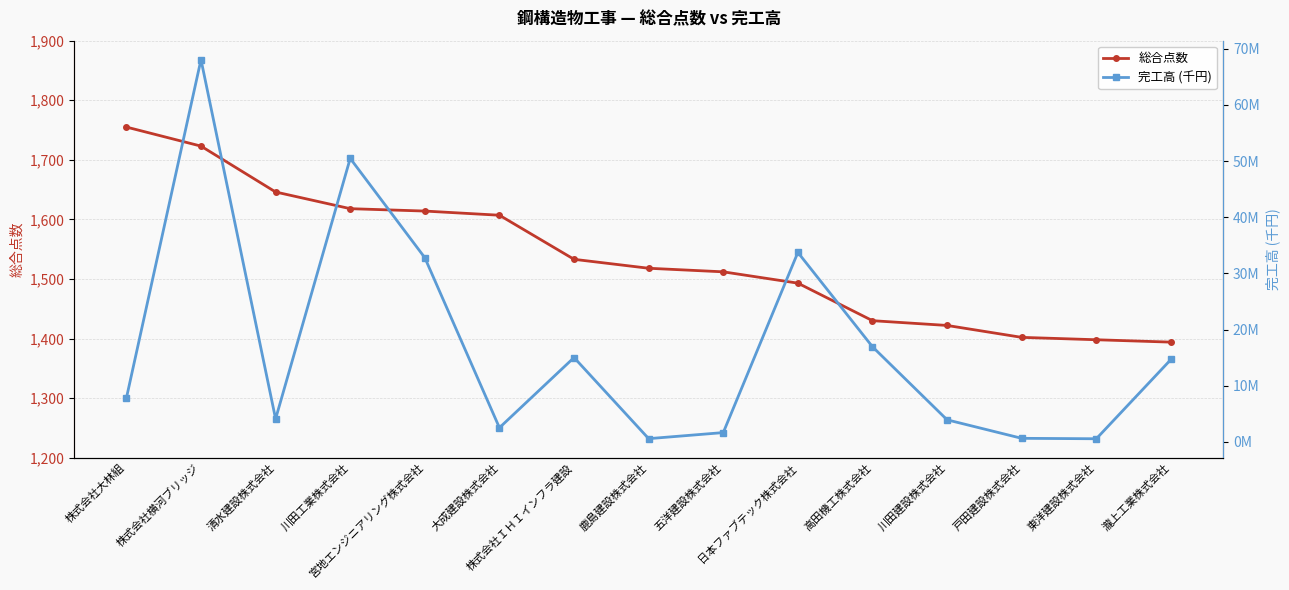

Which has a higher value, 大成建設株式会社 or 瀧上工業株式会社?

大成建設株式会社